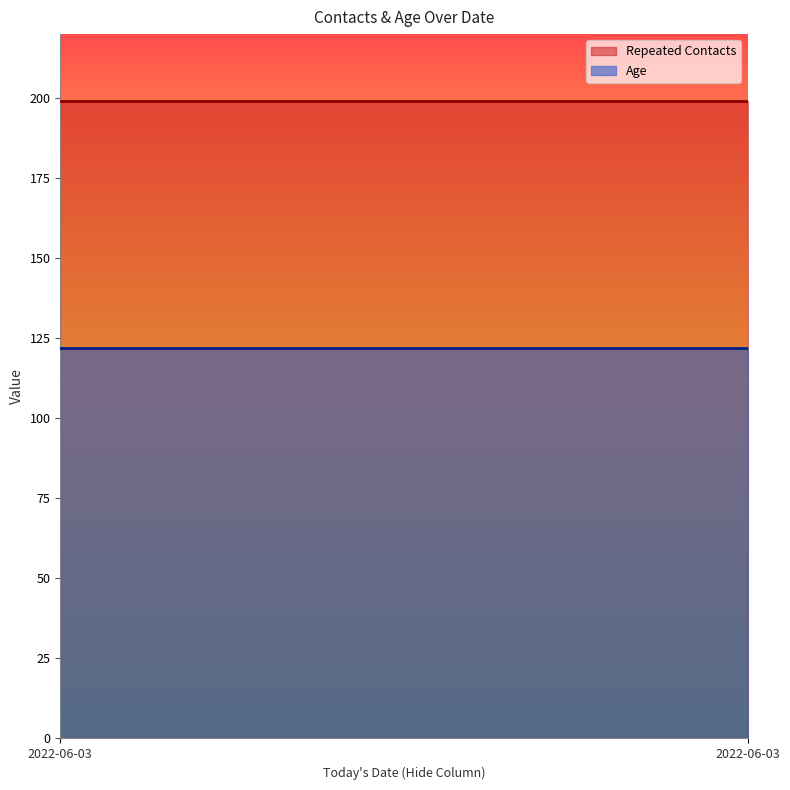

Rank the categories by Repeated Contacts value from lowest to highest.

2022-06-03, 2022-06-03, 2022-06-03, 2022-06-03, 2022-06-03, 2022-06-03, 2022-06-03, 2022-06-03, 2022-06-03, 2022-06-03, 2022-06-03, 2022-06-03, 2022-06-03, 2022-06-03, 2022-06-03, 2022-06-03, 2022-06-03, 2022-06-03, 2022-06-03, 2022-06-03